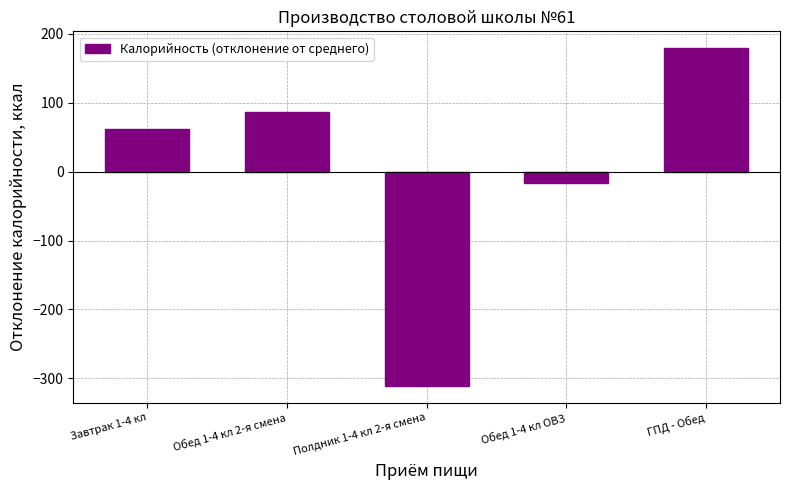

What is the difference between the second highest and second lowest values?

103.0